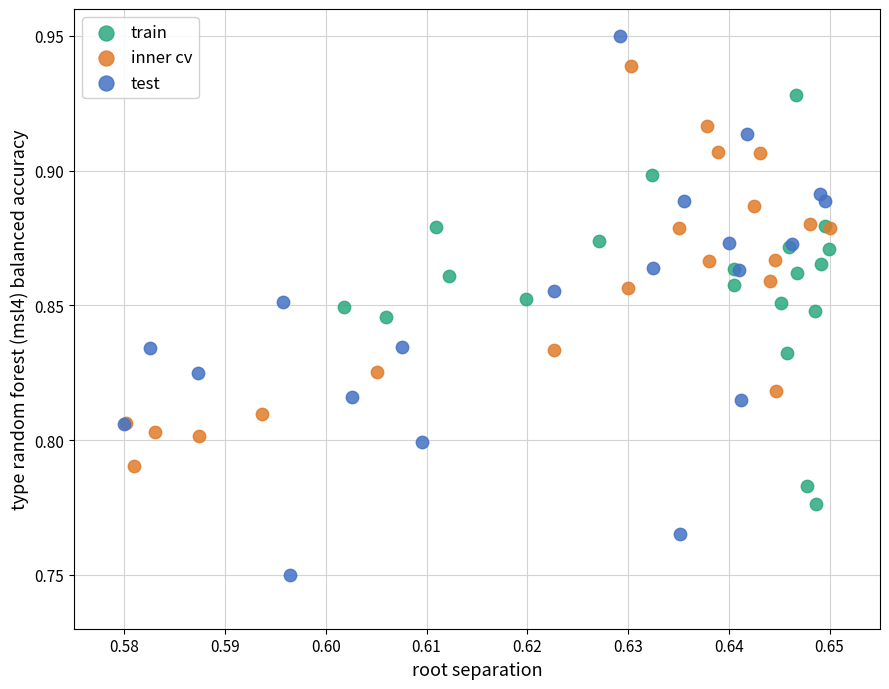

Which series reaches the maximum Y coordinate?

test